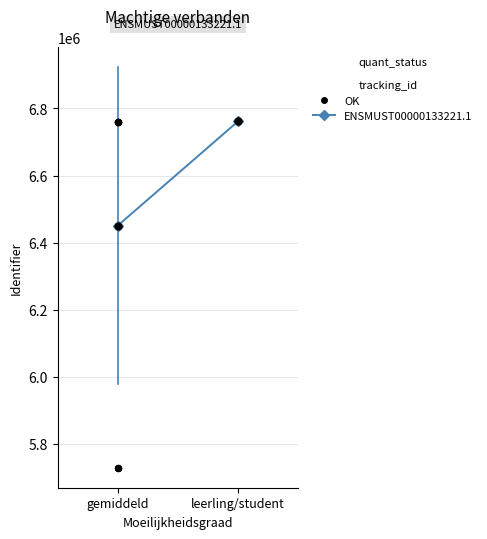

What is the change in value from gemiddeld to leerling/student?

+311136.1